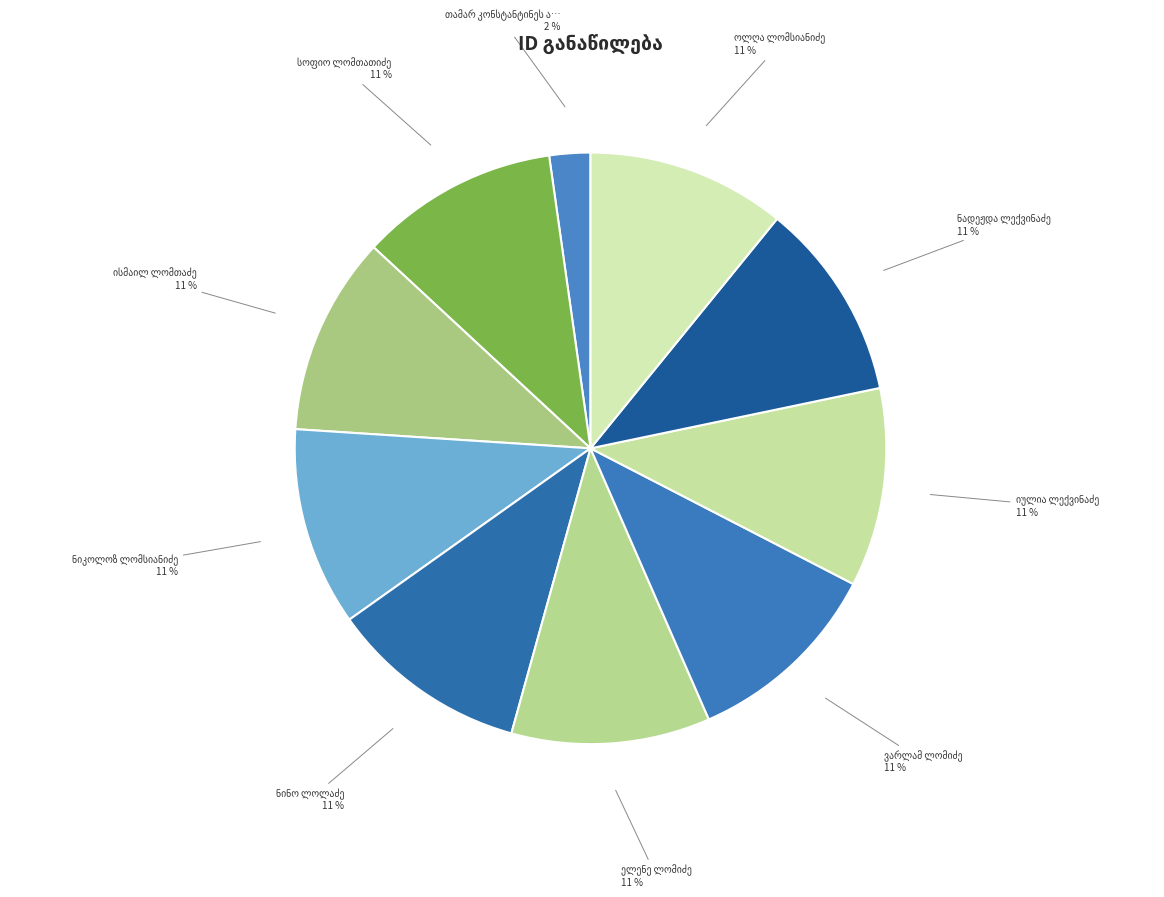

What is the largest slice in the pie chart?

სოფიო ლომთათიძე